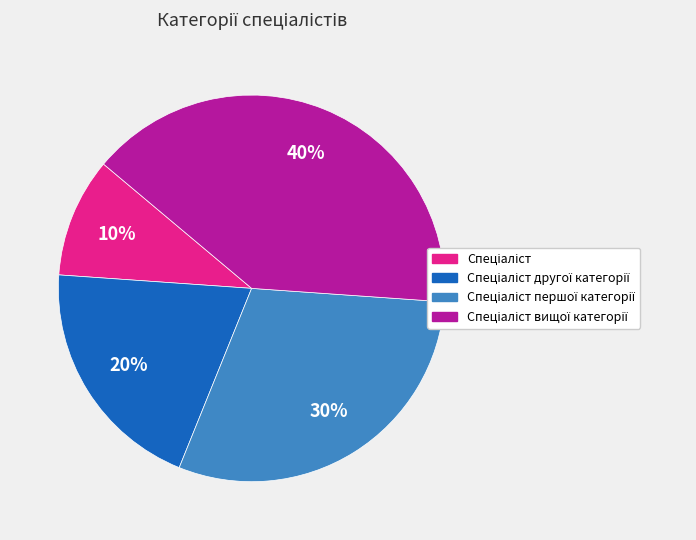

Does any single category account for the majority?

No